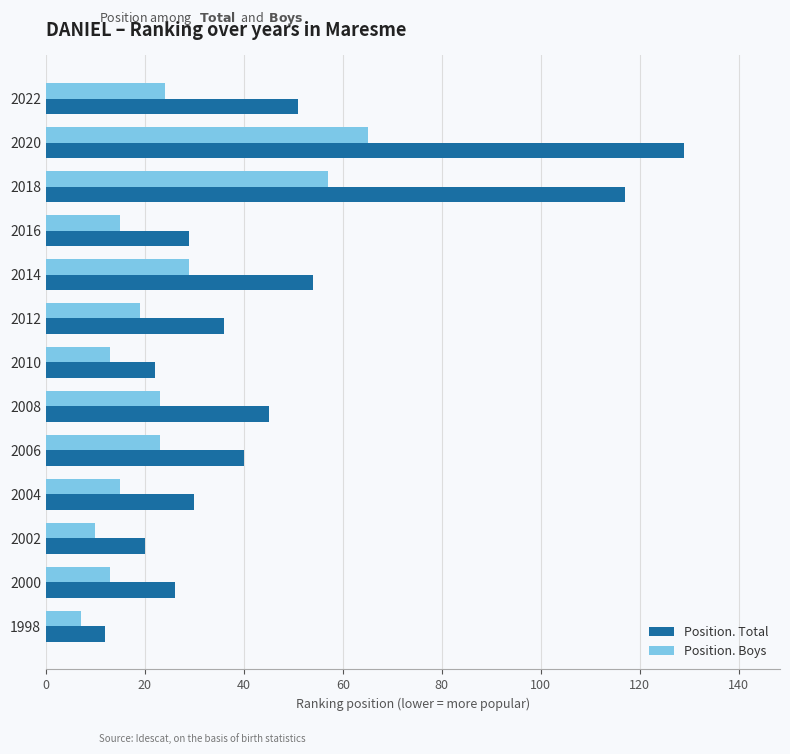

What are all the series names shown in the legend?

Position. Total, Position. Boys